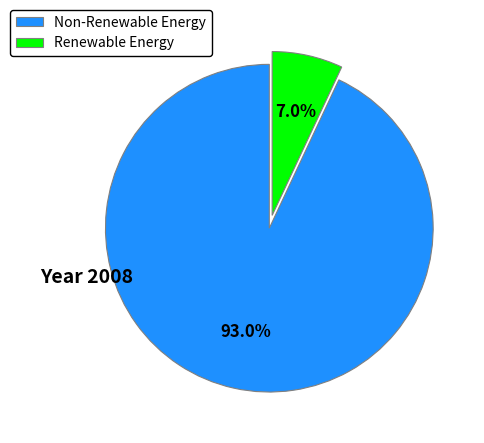

Which category has the biggest portion of the pie?

Non-Renewable Energy